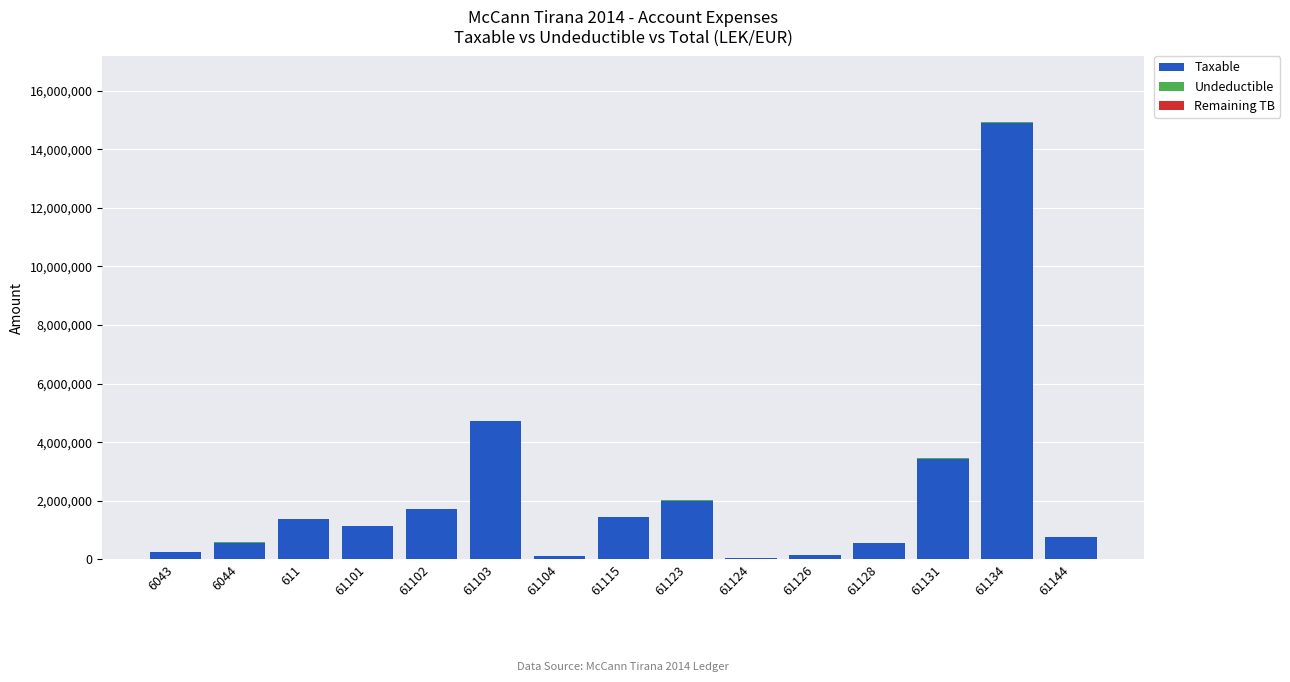

True or false: Taxable has a value of 794053.4 at 61102.

False